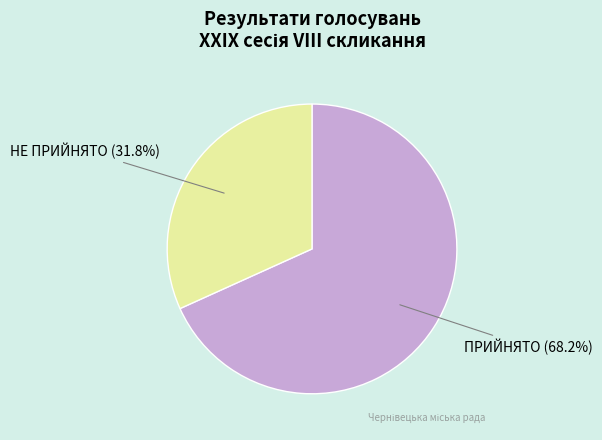

What is the ratio of the value at ПРИЙНЯТО to the value at НЕ ПРИЙНЯТО?

2.1